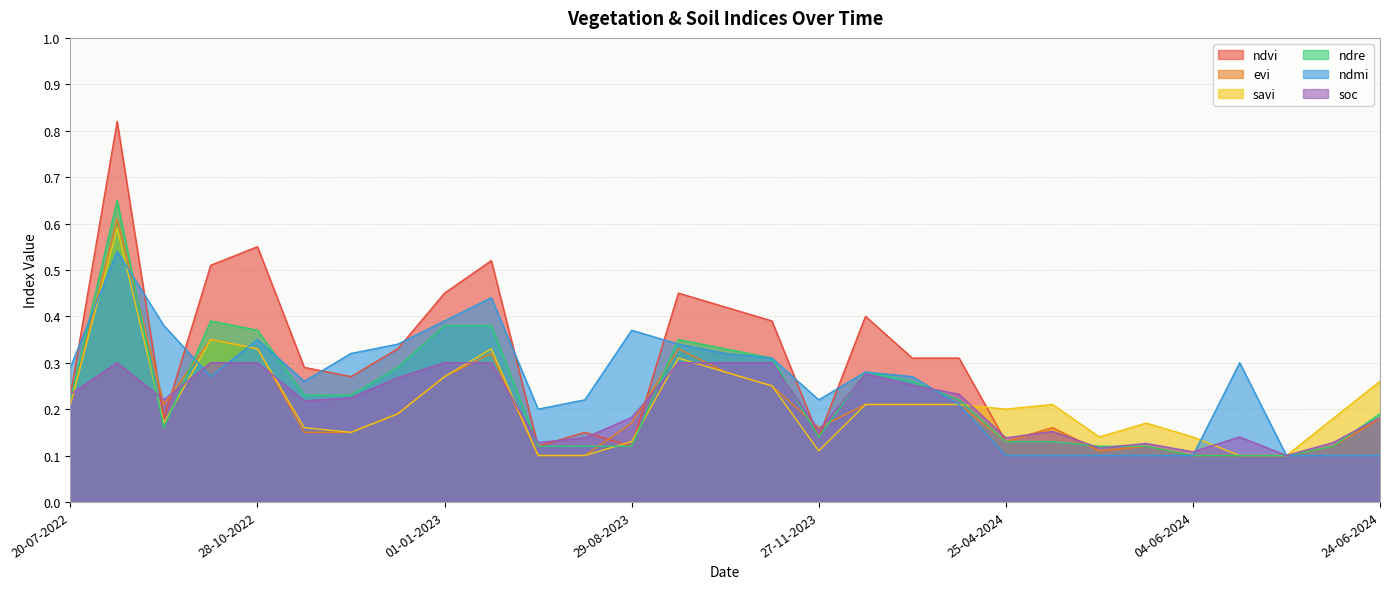

Is the value of evi at 01-01-2023 greater than the value of soc at 20-06-2023?

Yes